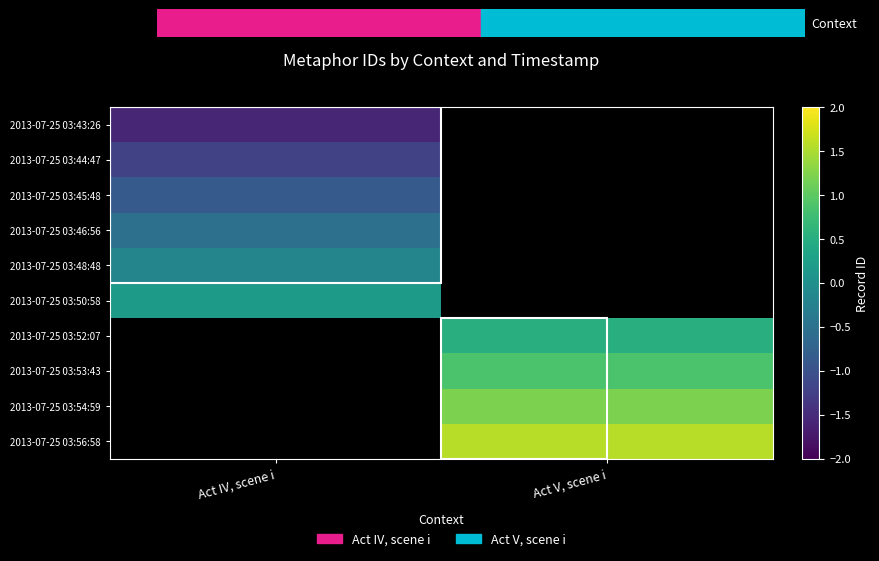

At how many categories does at least one series exceed 0?

2